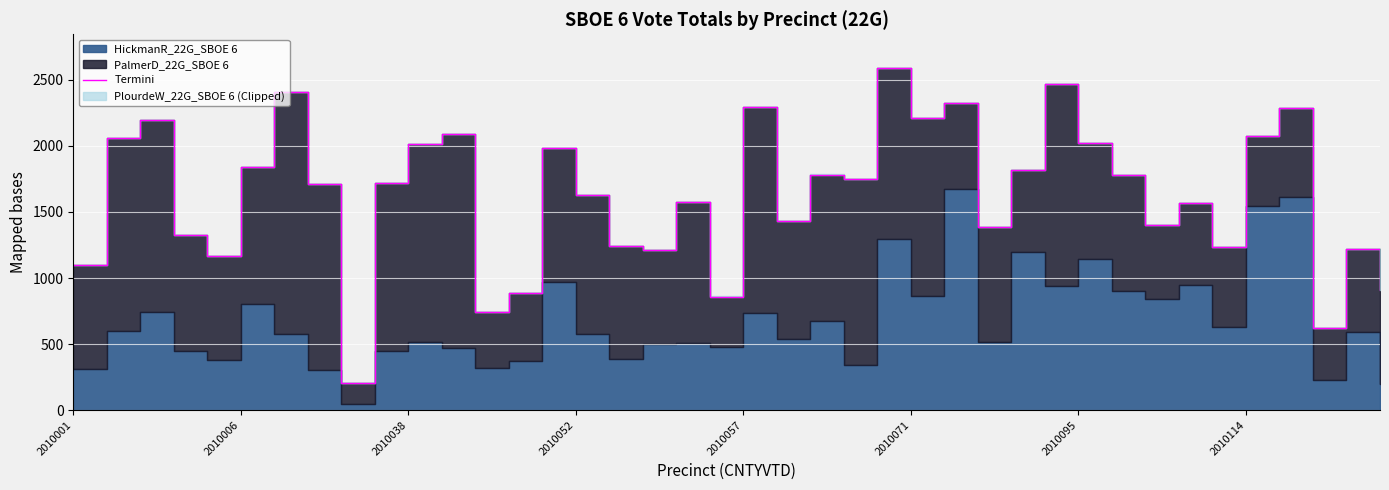

What is the sum of all values?

65147